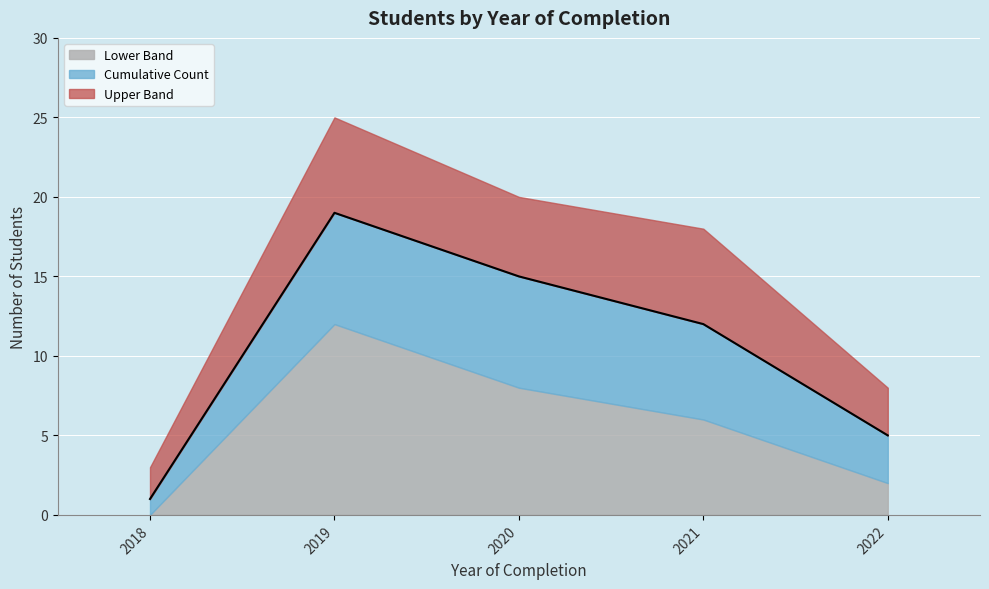

What value does the Upper Band series have at 2022?

8